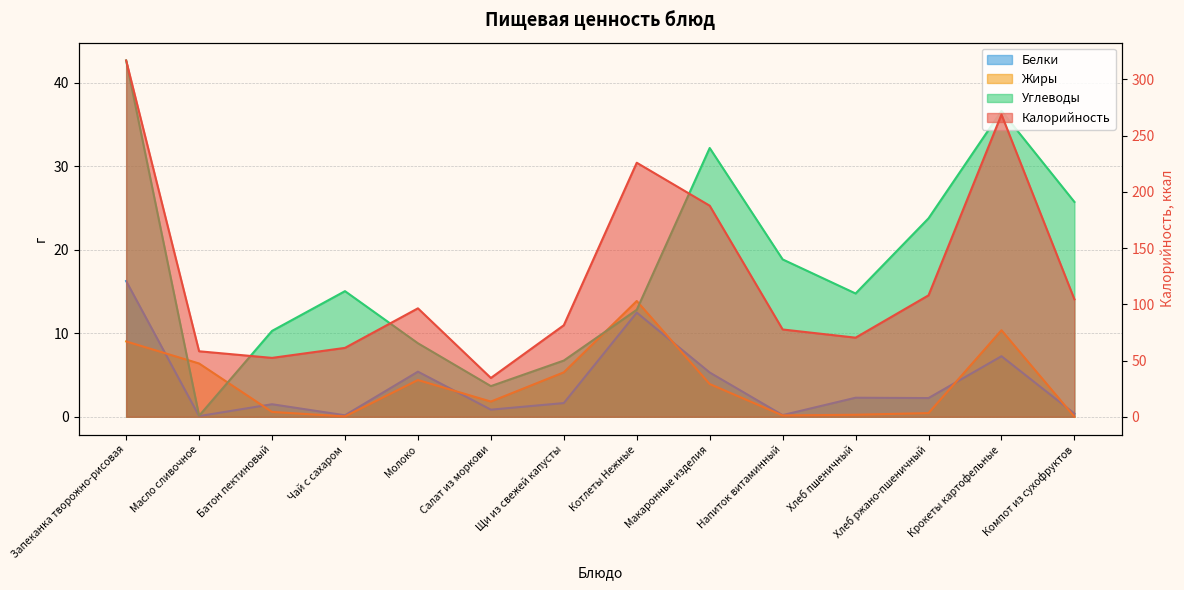

Reading right to left, transcribe all the data shown in this chart.

Калорийность: 104.4	268.7	108.0	70.3	77.6	187.6	225.8	81.4	34.5	96.4	61.2	52.3	58.2	316.8
Белки: 0.4	7.2	2.2	2.3	0.2	5.3	12.5	1.6	0.8	5.4	0.2	1.5	0.1	16.2
Жиры: 0.0	10.4	0.4	0.2	0.2	3.9	13.9	5.3	1.8	4.4	0.0	0.6	6.4	9.0
Углеводы: 25.7	36.6	23.8	14.8	18.8	32.2	12.8	6.7	3.7	8.8	15.0	10.3	0.1	42.7